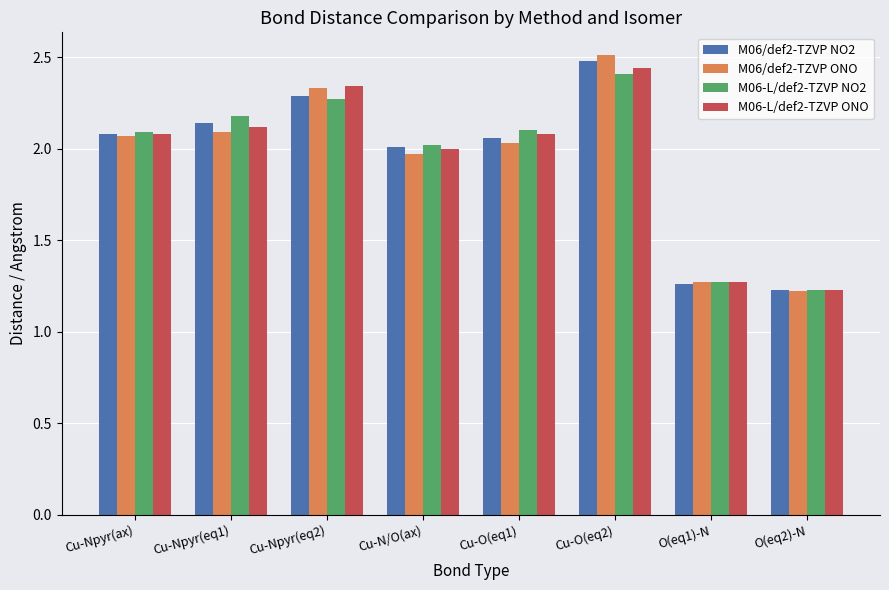

What is the sum of the M06-L/def2-TZVP NO2 values at Cu-Npyr(eq2) and Cu-O(eq2)?

4.7